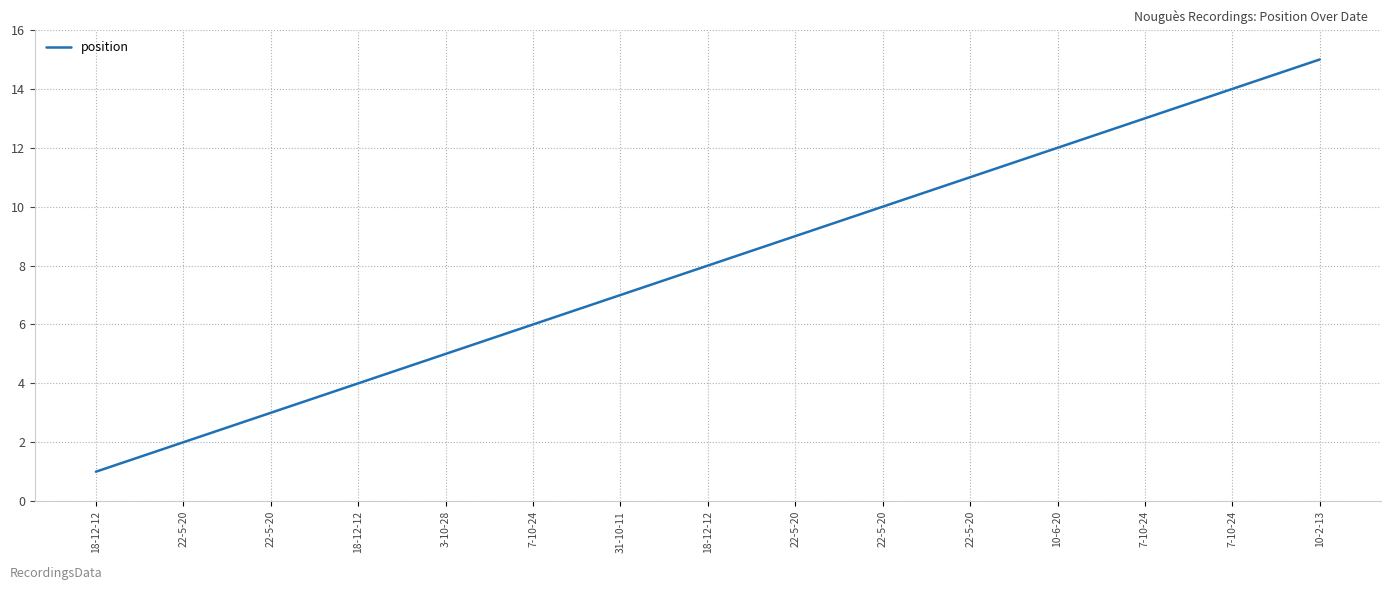

Does the chart display data point markers on the line(s)?

No